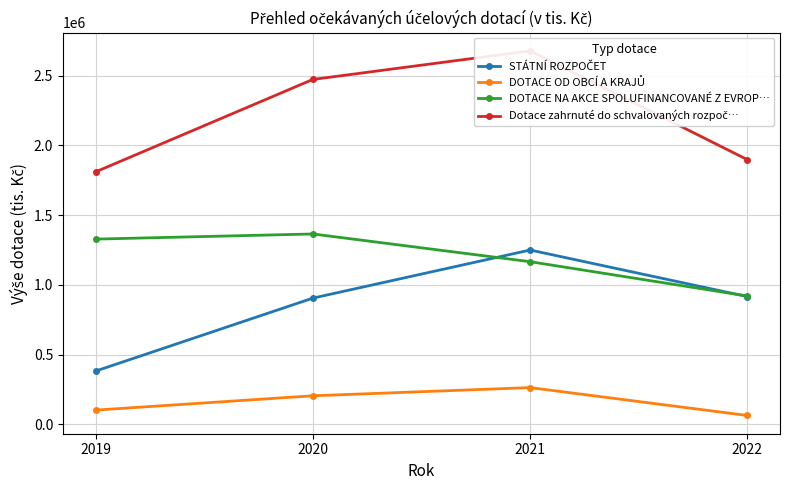

What is the difference between the STÁTNÍ ROZPOČET values at 2019 and 2022?

534376